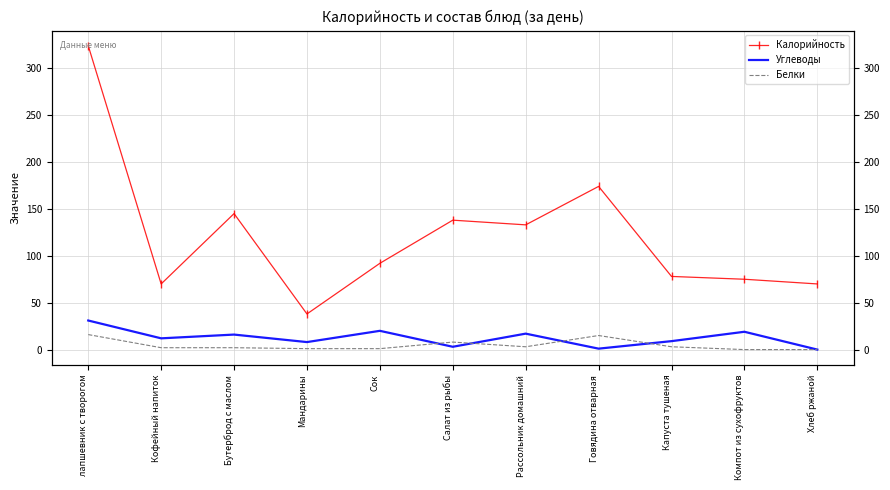

What is the difference between the highest and lowest values at Мандарины?

37